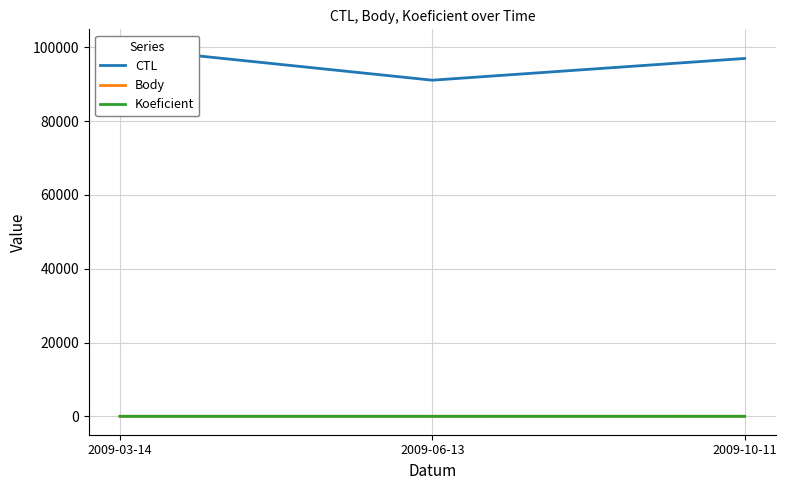

Count the number of categories in the chart.

3